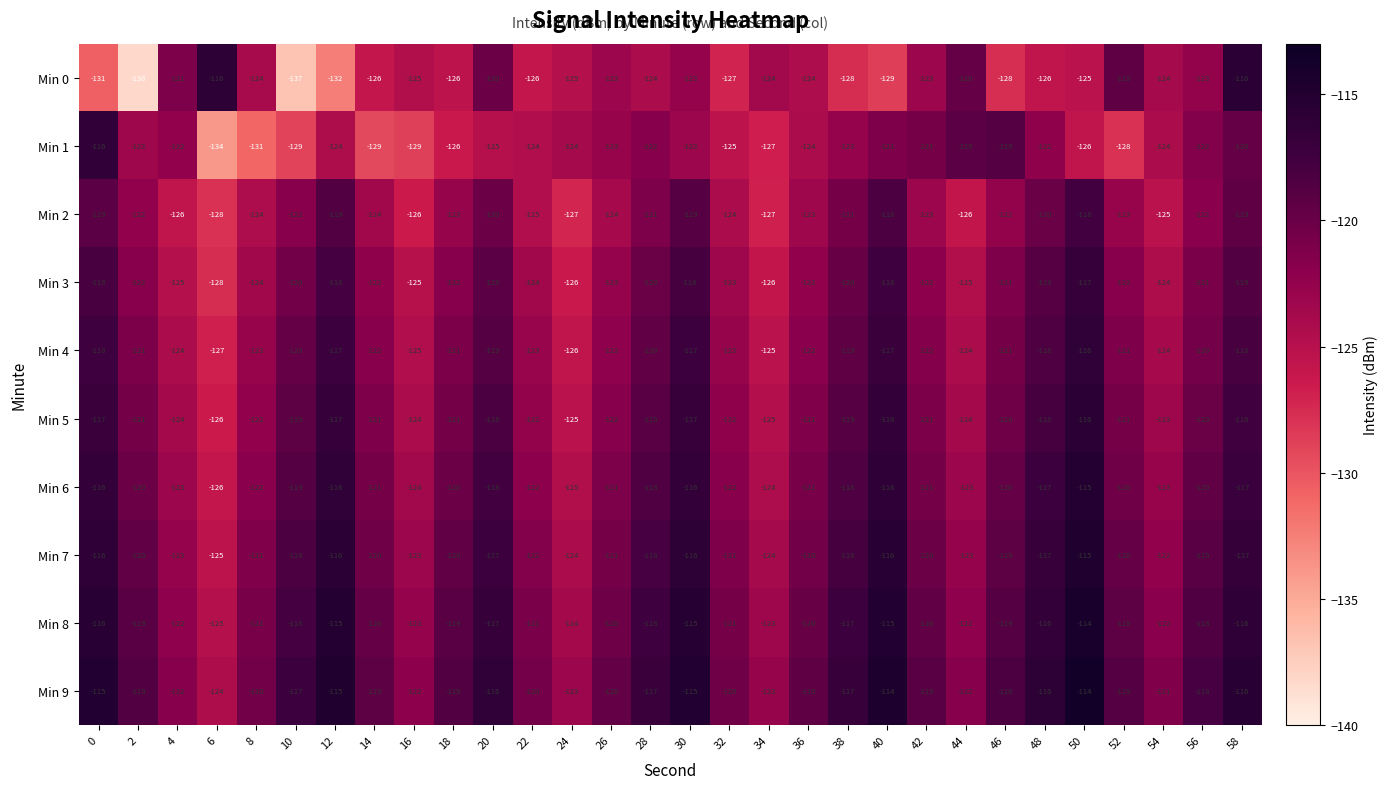

What is the total value across all series at 42?

-1212